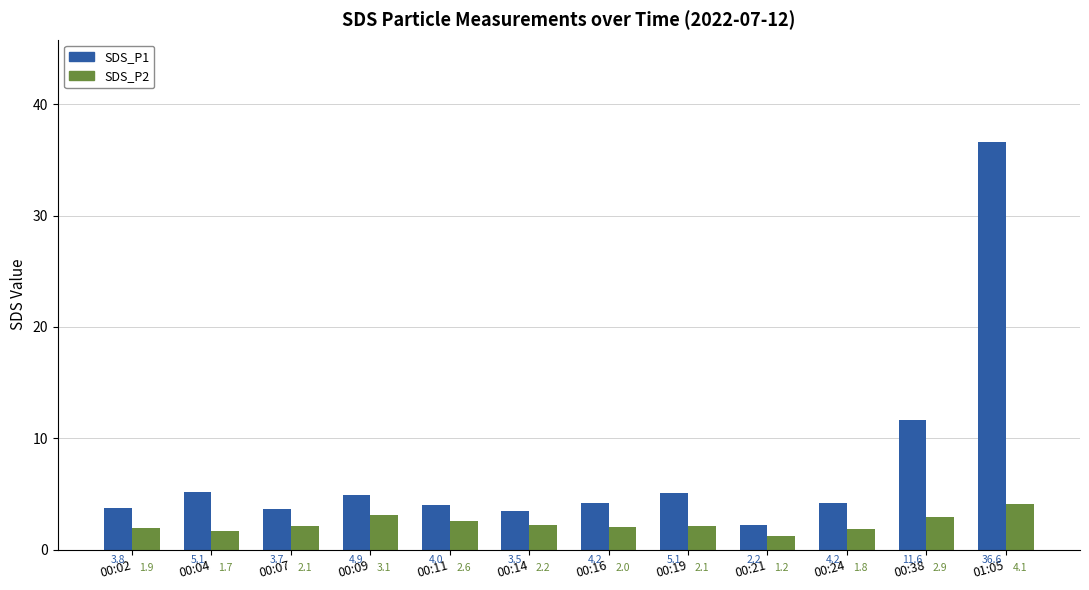

The SDS_P1 series shows 3.8 at 00:02. True or false?

True